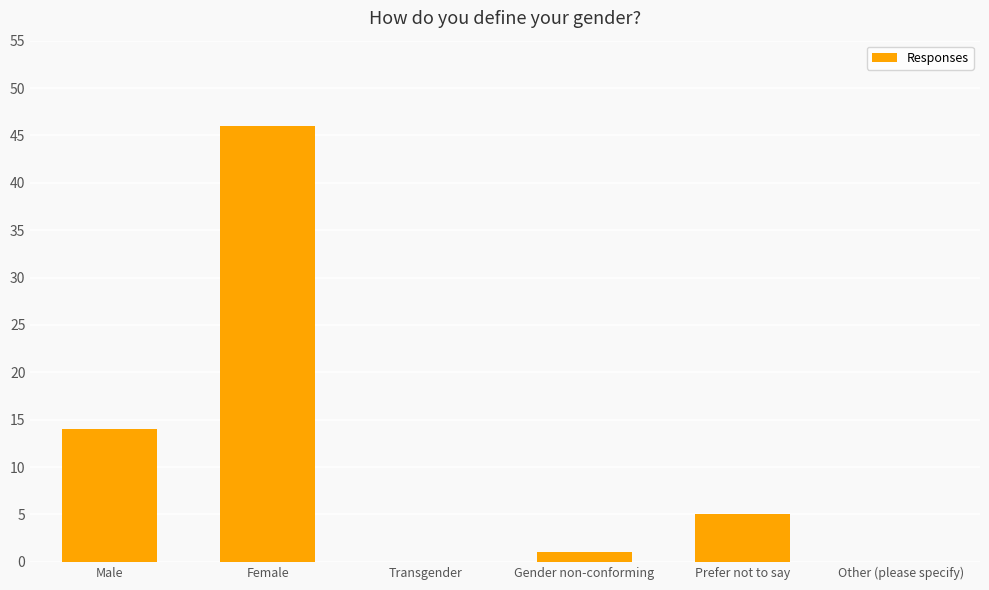

What is the maximum value shown in the chart?

46